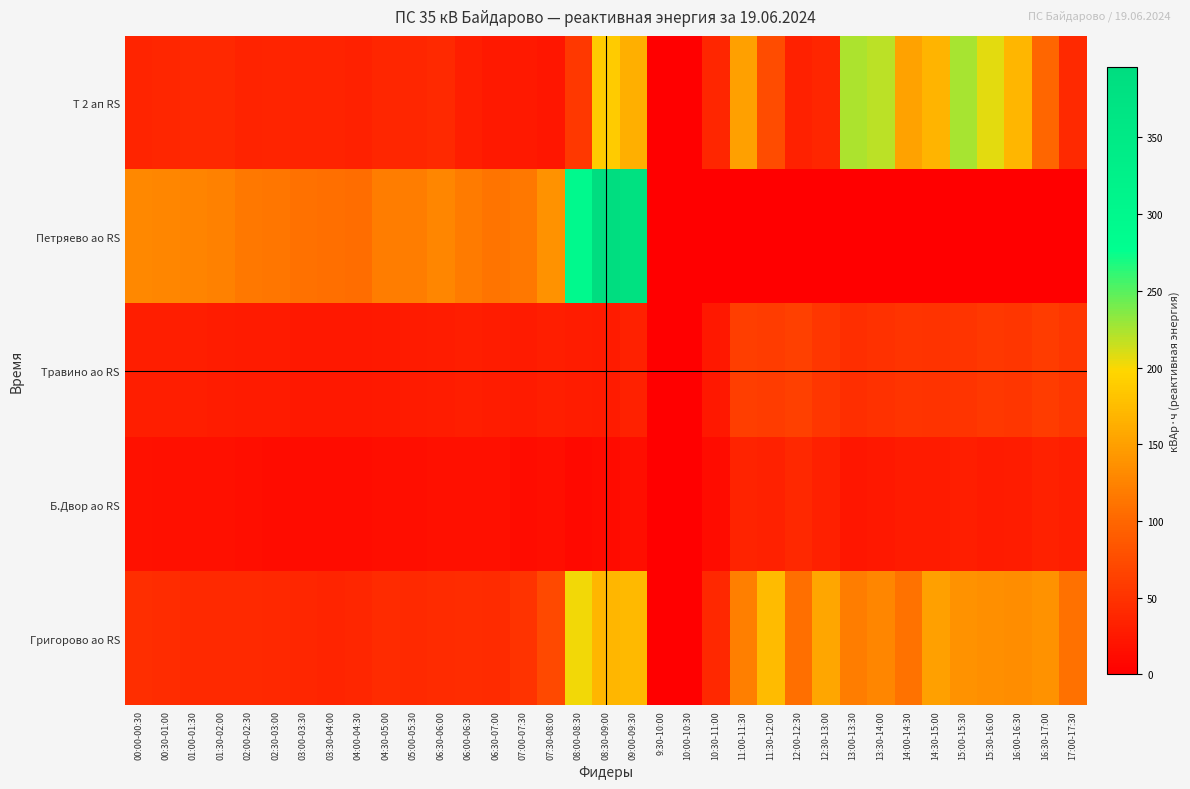

Reading right to left, transcribe all the data shown in this chart.

Т 2 ап RS: 17:00-17:30=40.6	16:30-17:00=99.4	16:00-16:30=169.4	15:30-16:00=206.6	15:00-15:30=225.6	14:30-15:00=168.6	14:00-14:30=153.0	13:30-14:00=218.6	13:00-13:30=224.2	12:30-13:00=37.8	12:00-12:30=33.2	11:30-12:00=75.2	11:00-11:30=151.0	10:30-11:00=37.2	10:00-10:30=0.0	9:30-10:00=0.0	09:00-09:30=163.6	08:30-09:00=187.6	08:00-08:30=54.2	07:30-08:00=22.0	07:00-07:30=25.2	06:30-07:00=25.4	06:00-06:30=30.0	06:30-06:00=40.8	05:00-05:30=37.8	04:30-05:00=37.4	04:00-04:30=32.8	03:30-04:00=35.0	03:00-03:30=35.2	02:30-03:00=35.8	02:00-02:30=34.8	01:30-02:00=38.8	01:00-01:30=39.2	00:30-01:00=38.6	00:00-00:30=35.8
Петряево ао RS: 17:00-17:30=0.0	16:30-17:00=0.0	16:00-16:30=0.0	15:30-16:00=0.0	15:00-15:30=0.0	14:30-15:00=0.0	14:00-14:30=0.0	13:30-14:00=0.0	13:00-13:30=0.0	12:30-13:00=0.0	12:00-12:30=0.0	11:30-12:00=0.0	11:00-11:30=0.0	10:30-11:00=0.0	10:00-10:30=0.0	9:30-10:00=0.0	09:00-09:30=381.6	08:30-09:00=396.0	08:00-08:30=294.6	07:30-08:00=138.0	07:00-07:30=115.6	06:30-07:00=111.8	06:00-06:30=118.8	06:30-06:00=127.8	05:00-05:30=119.8	04:30-05:00=119.6	04:00-04:30=105.4	03:30-04:00=107.2	03:00-03:30=109.0	02:30-03:00=113.0	02:00-02:30=115.6	01:30-02:00=123.6	01:00-01:30=125.6	00:30-01:00=127.6	00:00-00:30=128.6
Травино ао RS: 17:00-17:30=53.2	16:30-17:00=59.0	16:00-16:30=54.0	15:30-16:00=54.8	15:00-15:30=51.2	14:30-15:00=50.0	14:00-14:30=52.2	13:30-14:00=48.2	13:00-13:30=45.0	12:30-13:00=52.6	12:00-12:30=62.0	11:30-12:00=59.2	11:00-11:30=60.4	10:30-11:00=24.2	10:00-10:30=0.0	9:30-10:00=0.0	09:00-09:30=33.0	08:30-09:00=27.4	08:00-08:30=29.0	07:30-08:00=29.6	07:00-07:30=27.4	06:30-07:00=28.6	06:00-06:30=29.8	06:30-06:00=28.8	05:00-05:30=26.8	04:30-05:00=26.2	04:00-04:30=23.4	03:30-04:00=23.6	03:00-03:30=24.2	02:30-03:00=26.4	02:00-02:30=27.2	01:30-02:00=28.8	01:00-01:30=29.6	00:30-01:00=29.4	00:00-00:30=30.8
Б.Двор ао RS: 17:00-17:30=30.2	16:30-17:00=33.6	16:00-16:30=29.0	15:30-16:00=27.8	15:00-15:30=29.6	14:30-15:00=27.4	14:00-14:30=26.8	13:30-14:00=24.0	13:00-13:30=22.0	12:30-13:00=31.2	12:00-12:30=39.0	11:30-12:00=33.6	11:00-11:30=35.2	10:30-11:00=13.4	10:00-10:30=0.0	9:30-10:00=0.0	09:00-09:30=14.0	08:30-09:00=12.2	08:00-08:30=10.6	07:30-08:00=14.2	07:00-07:30=13.8	06:30-07:00=15.6	06:00-06:30=16.0	06:30-06:00=16.2	05:00-05:30=15.0	04:30-05:00=15.0	04:00-04:30=13.0	03:30-04:00=12.4	03:00-03:30=12.8	02:30-03:00=12.6	02:00-02:30=14.6	01:30-02:00=15.8	01:00-01:30=16.4	00:30-01:00=16.6	00:00-00:30=17.6
Григорово ао RS: 17:00-17:30=108.6	16:30-17:00=138.2	16:00-16:30=133.4	15:30-16:00=136.0	15:00-15:30=139.2	14:30-15:00=151.4	14:00-14:30=110.0	13:30-14:00=127.6	13:00-13:30=119.6	12:30-13:00=155.6	12:00-12:30=107.6	11:30-12:00=174.6	11:00-11:30=121.4	10:30-11:00=40.0	10:00-10:30=0.0	9:30-10:00=0.0	09:00-09:30=172.0	08:30-09:00=169.2	08:00-08:30=201.4	07:30-08:00=72.6	07:00-07:30=49.8	06:30-07:00=43.2	06:00-06:30=43.6	06:30-06:00=43.0	05:00-05:30=41.0	04:30-05:00=42.0	04:00-04:30=37.4	03:30-04:00=37.0	03:00-03:30=37.8	02:30-03:00=39.2	02:00-02:30=40.4	01:30-02:00=41.4	01:00-01:30=41.4	00:30-01:00=43.6	00:00-00:30=45.0